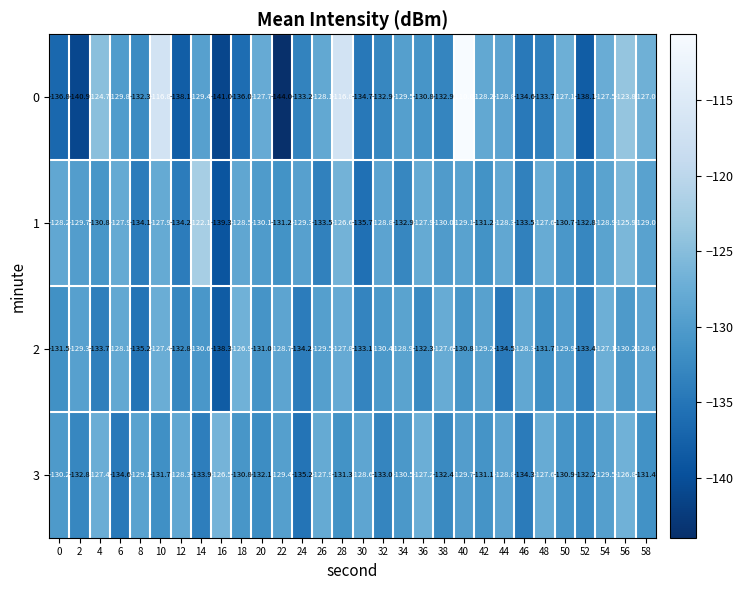

Which category has the highest value across all series?

40